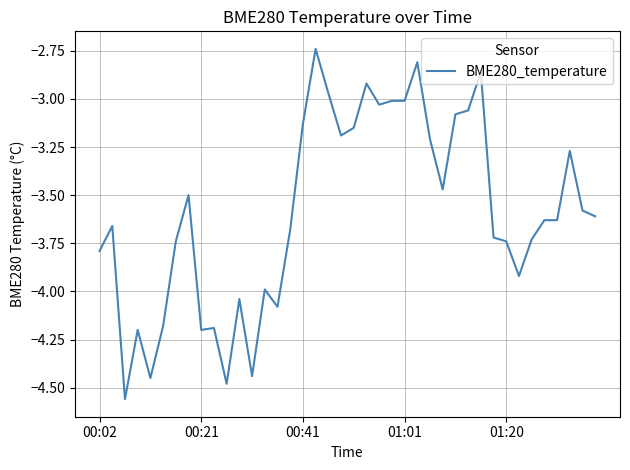

What is the difference between the maximum and minimum values?

1.8